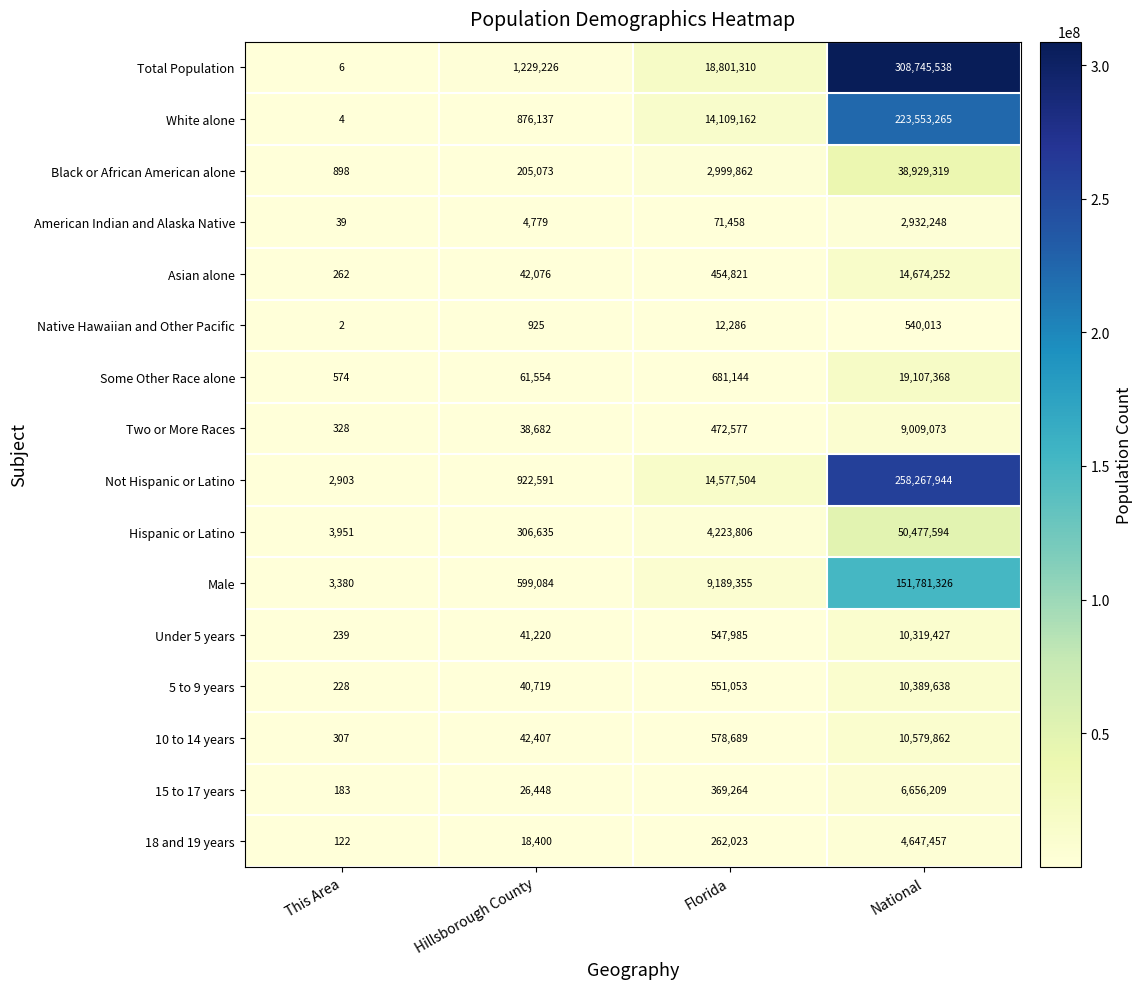

The Asian alone series shows 454821 at Florida. True or false?

True